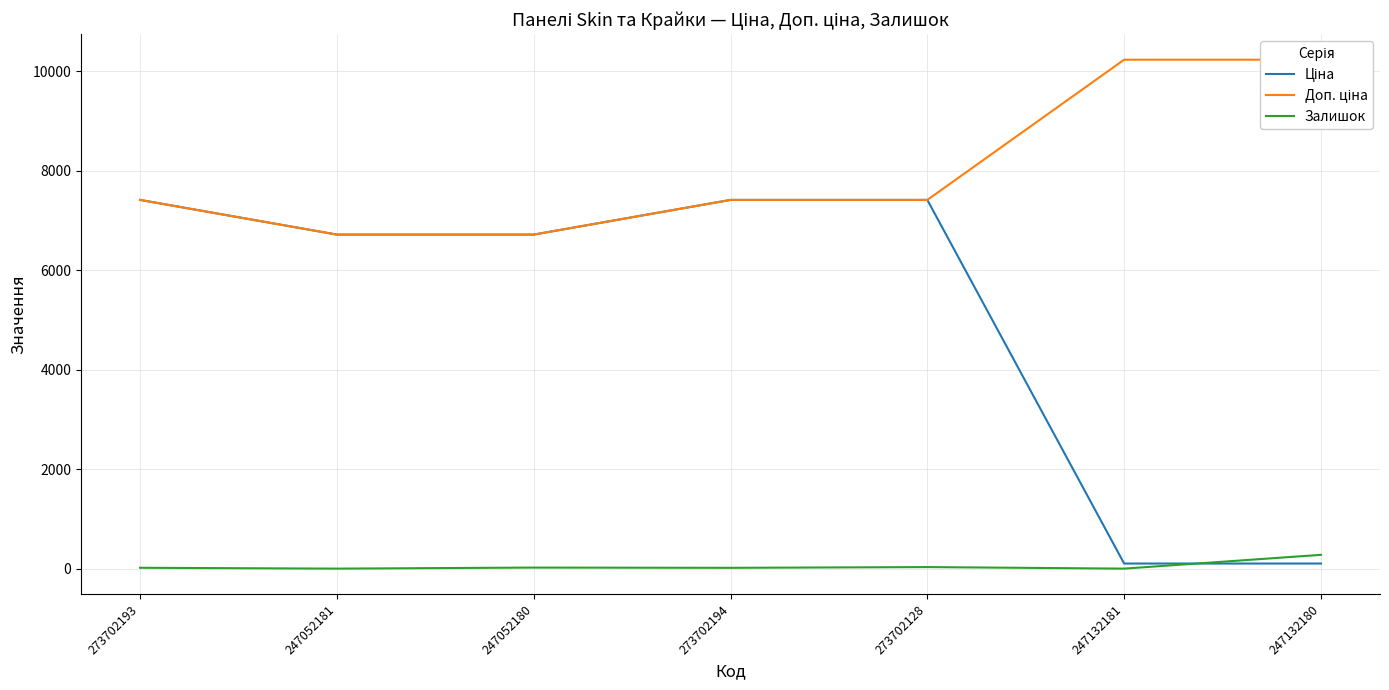

Count the number of data series in this chart.

3